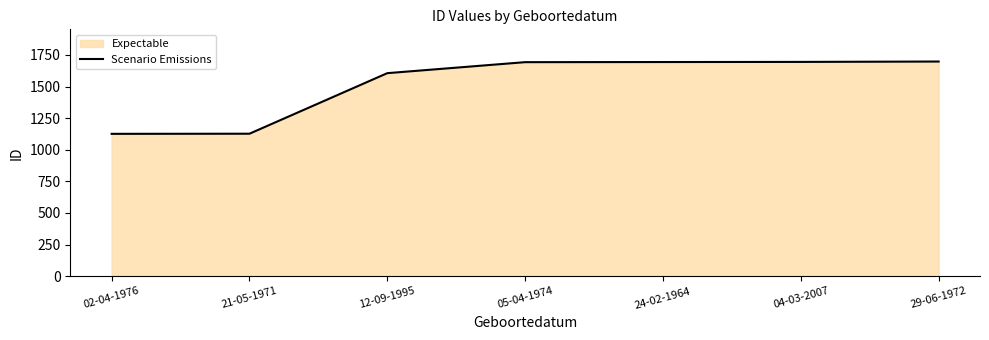

What is the value of the 7th point from the left?

1698